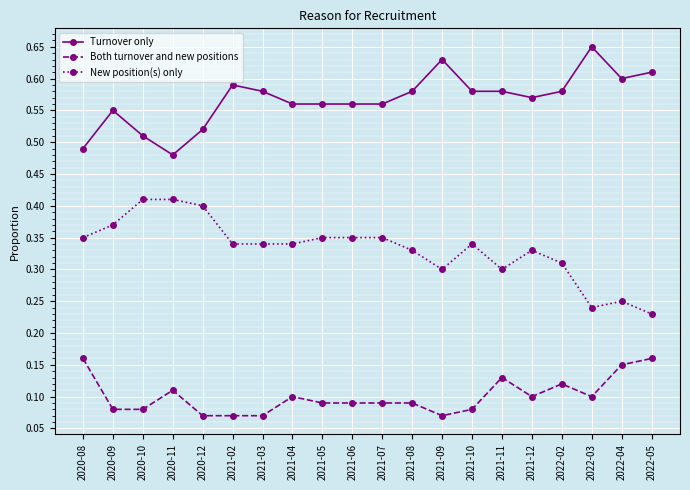

At how many categories does at least one series exceed 0?

20